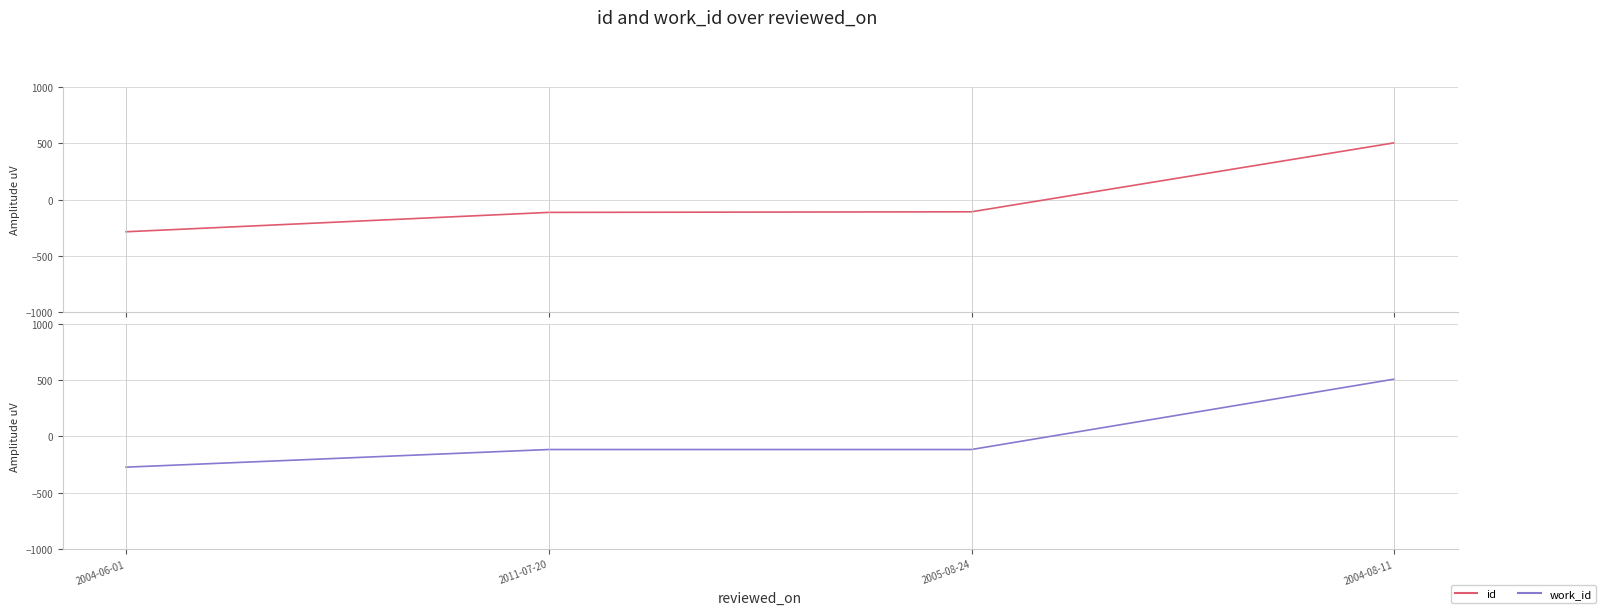

Is the value of id at 2011-07-20 greater than the value of work_id at 2005-08-24?

Yes